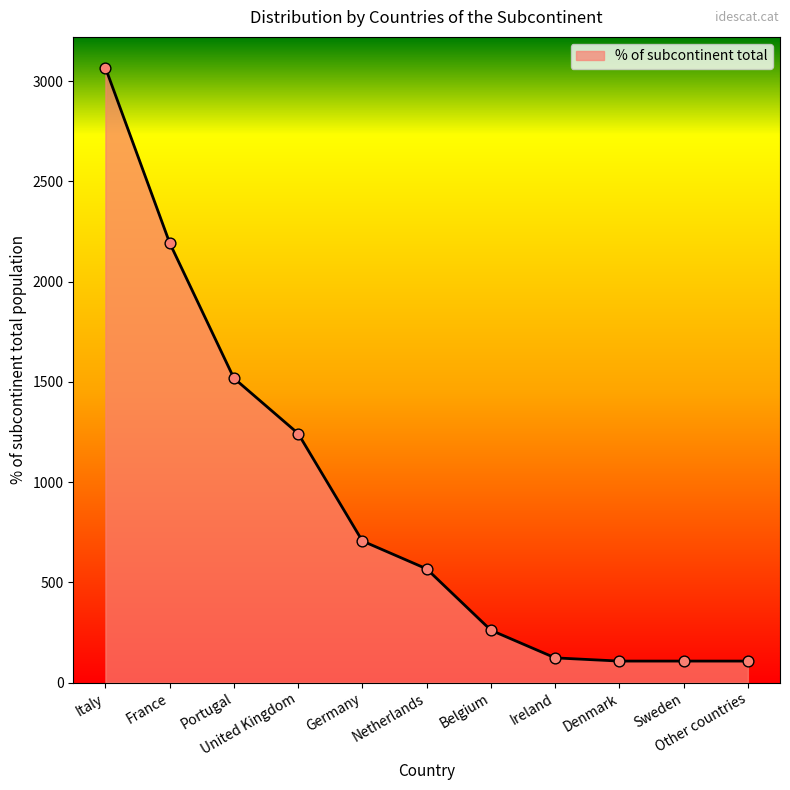

Between Italy and France, which is larger?

Italy